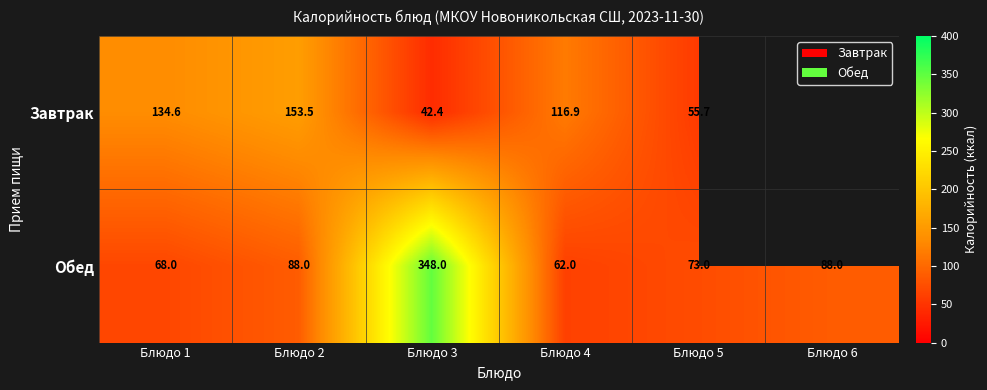

What is the sum of the Обед values at Блюдо 3 and Блюдо 5?

421.0